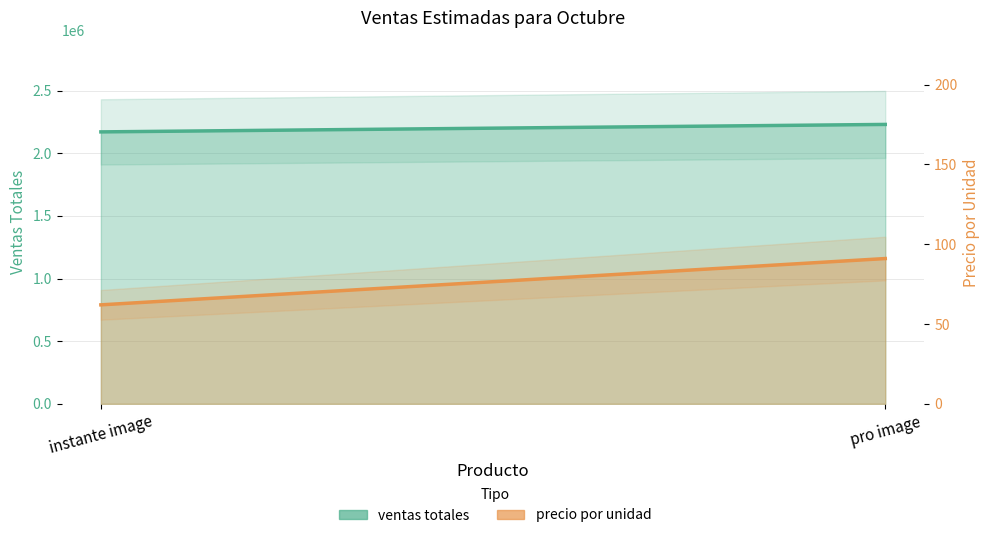

How many lines are shown in the chart?

2